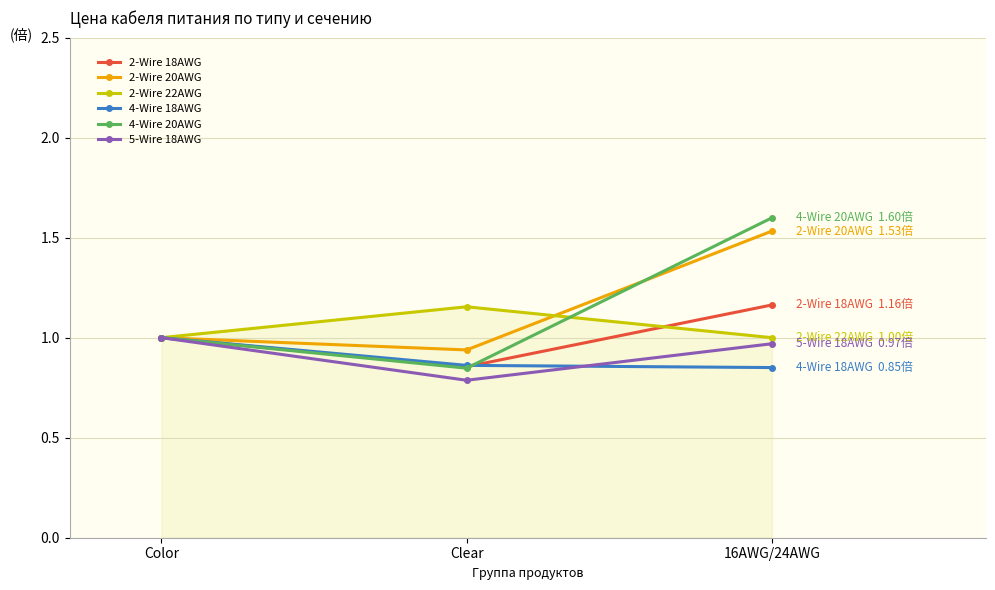

At which label is 5-Wire 18AWG closest to 0?

Clear